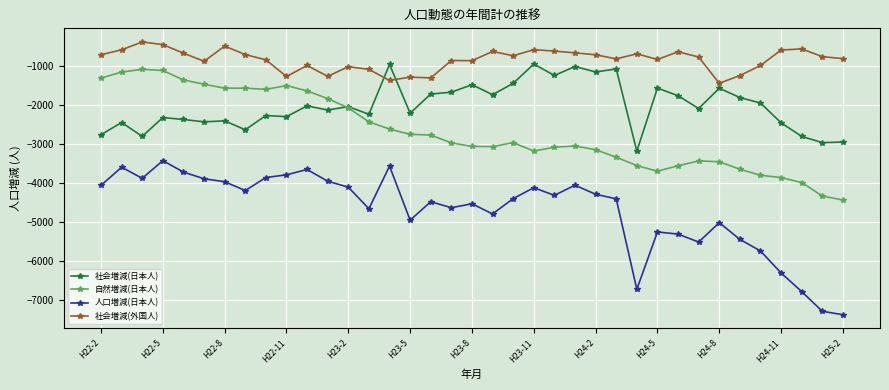

True or false: 社会増減(外国人) has more than 0 interior local peaks.

True